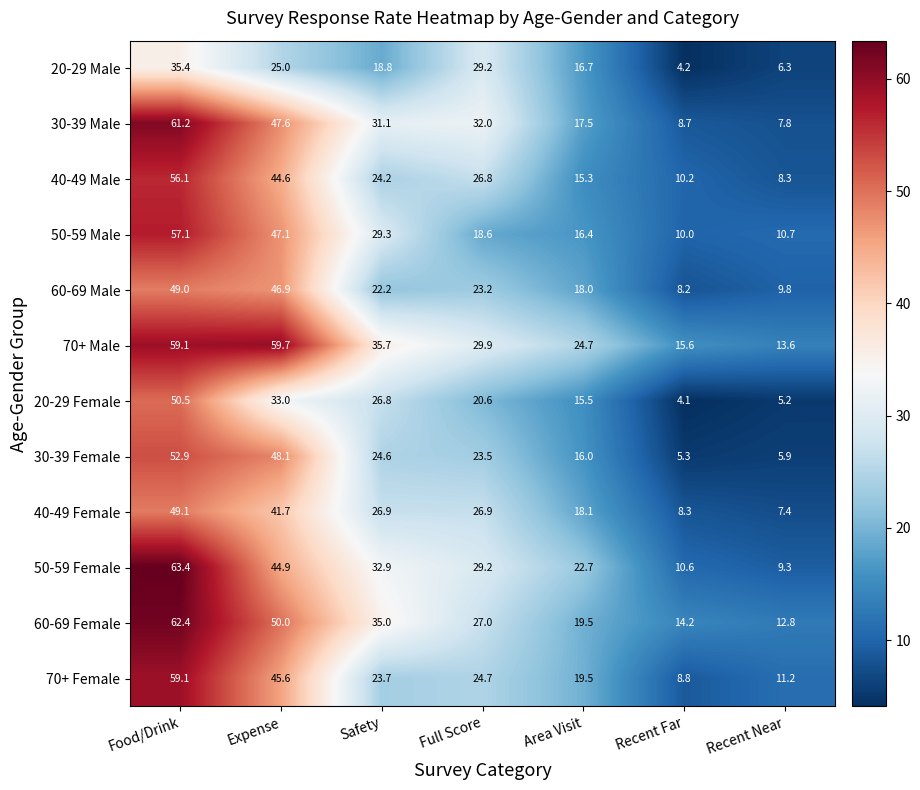

What is the sum of all 20-29 Female values?

155.7